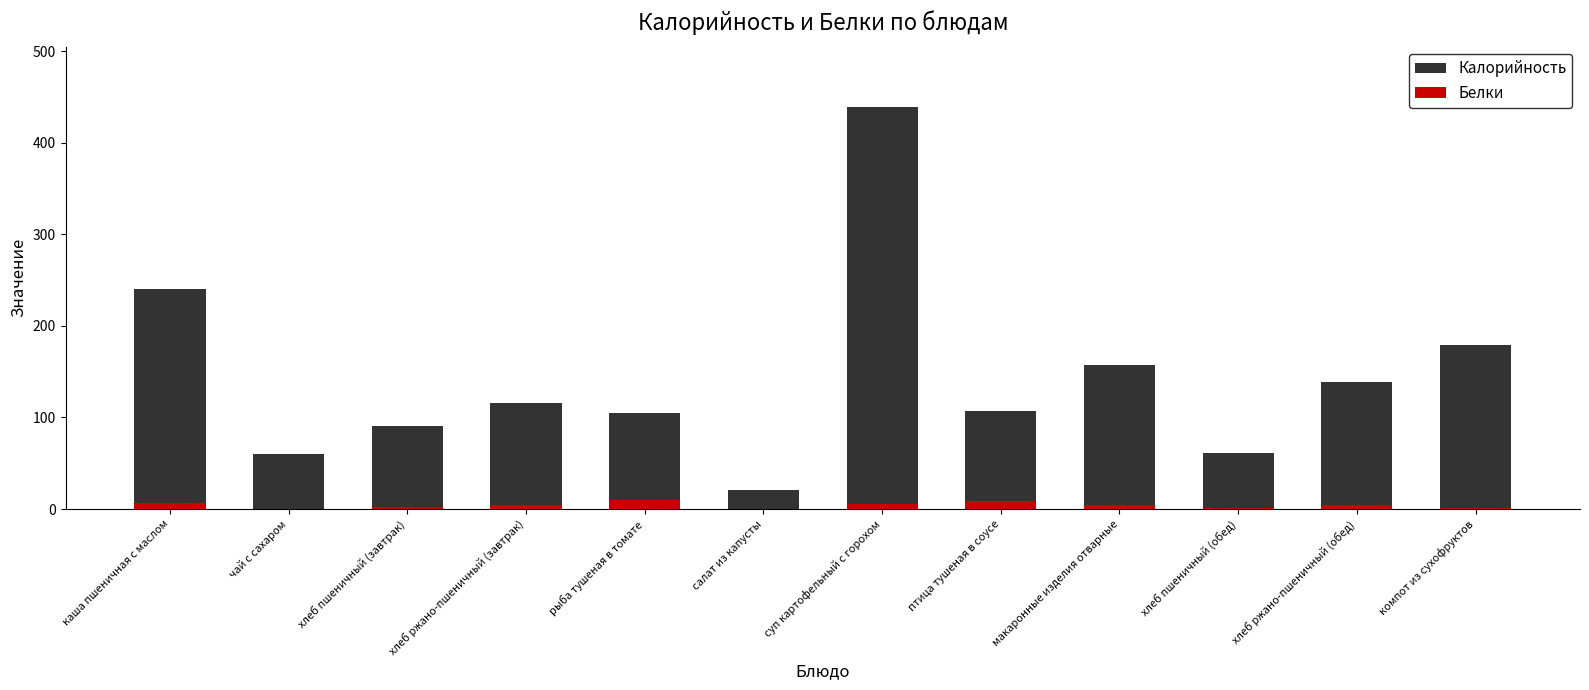

How many bars are there in each group?

2